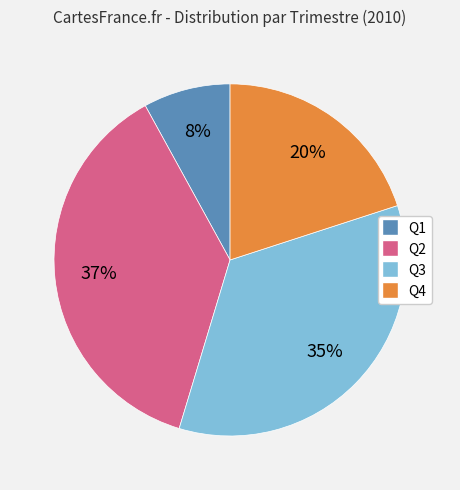

Rank the categories by value from lowest to highest.

Q1, Q4, Q3, Q2